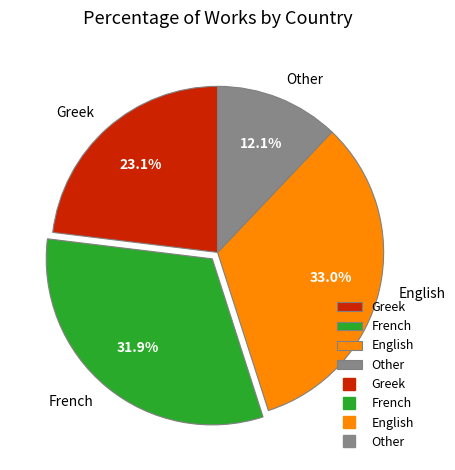

The French slice represents 26% of the pie. True or false?

False